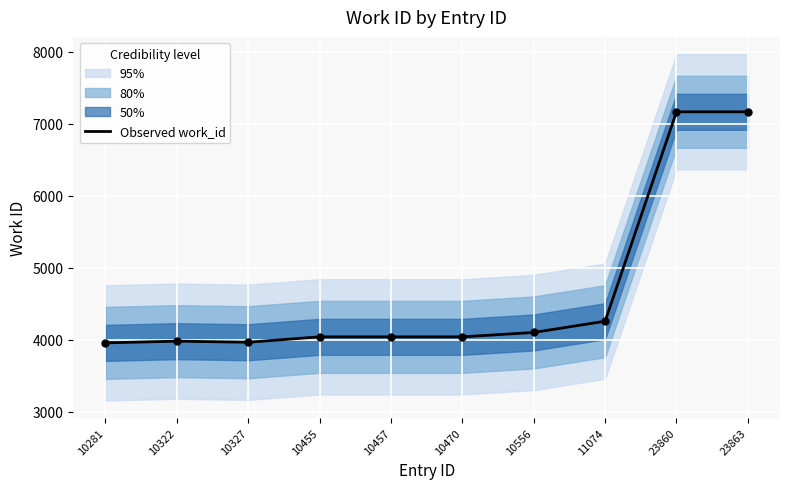

What is the ratio of the value at 11074 to the value at 10455?

1.1